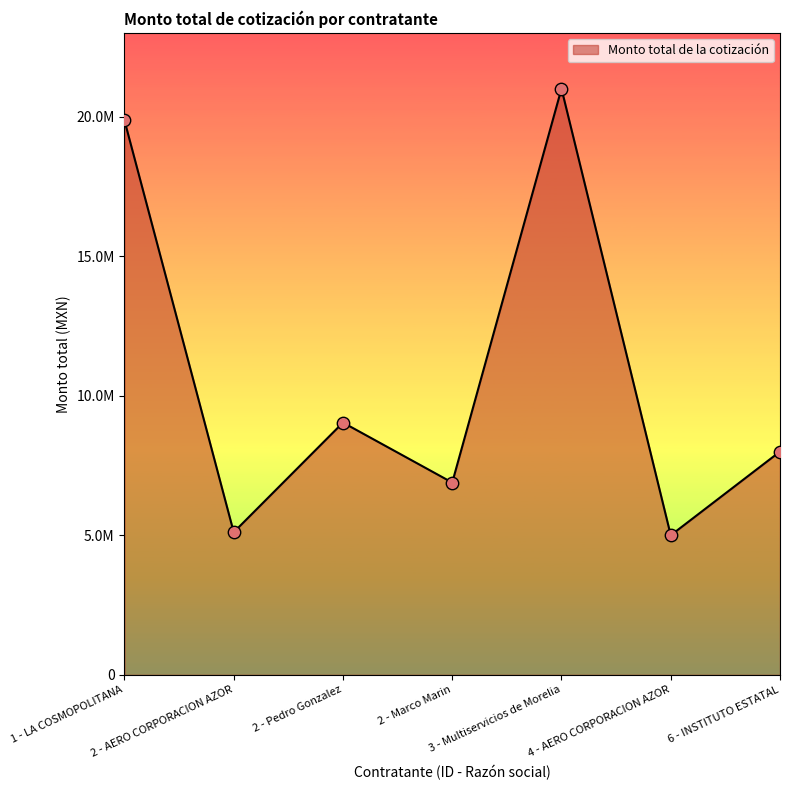

Between 3 - Multiservicios de Morelia and 2 - AERO CORPORACION AZOR, which is larger?

3 - Multiservicios de Morelia